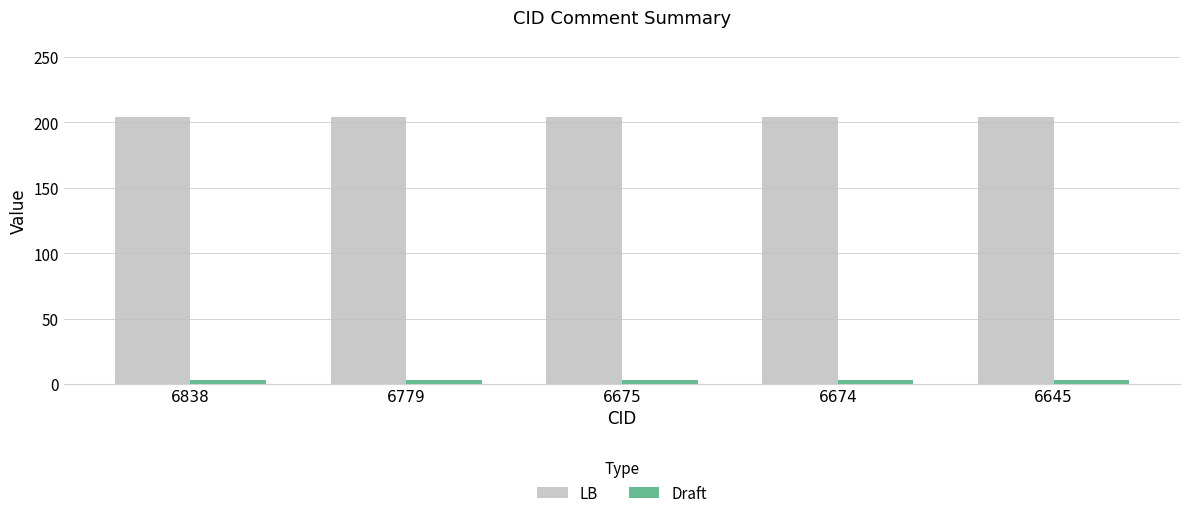

What is the minimum value for Draft?

3